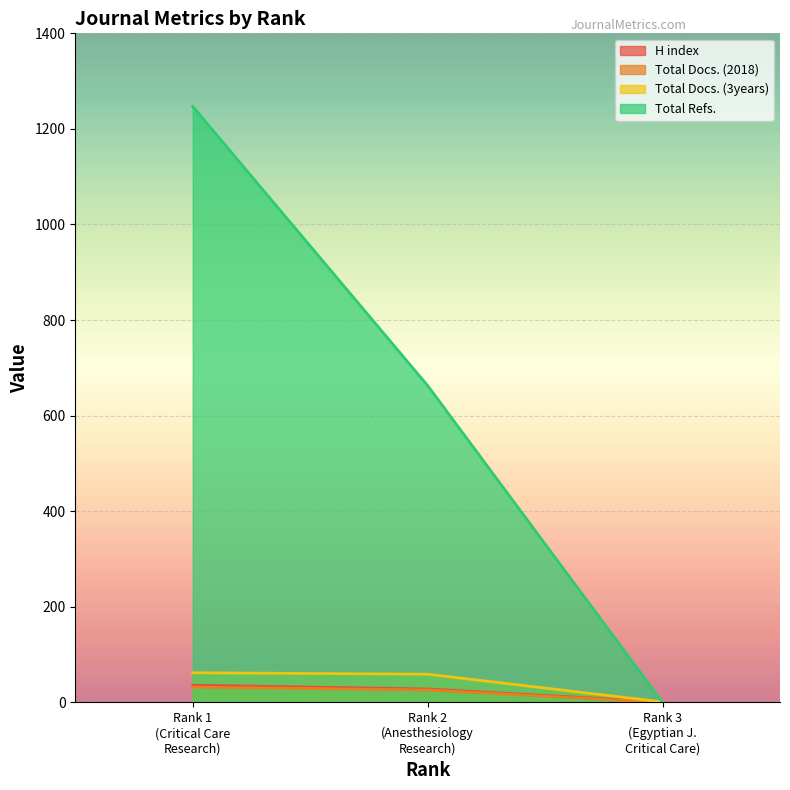

Which series has the largest total across all categories?

Total Refs.